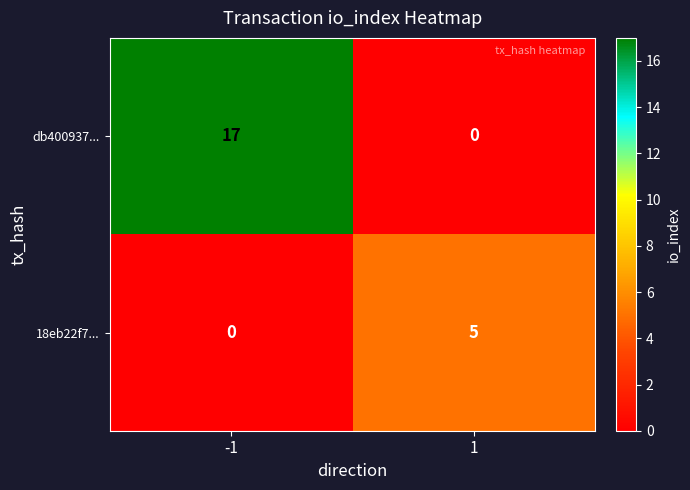

Which series has the largest total across all categories?

db400937...